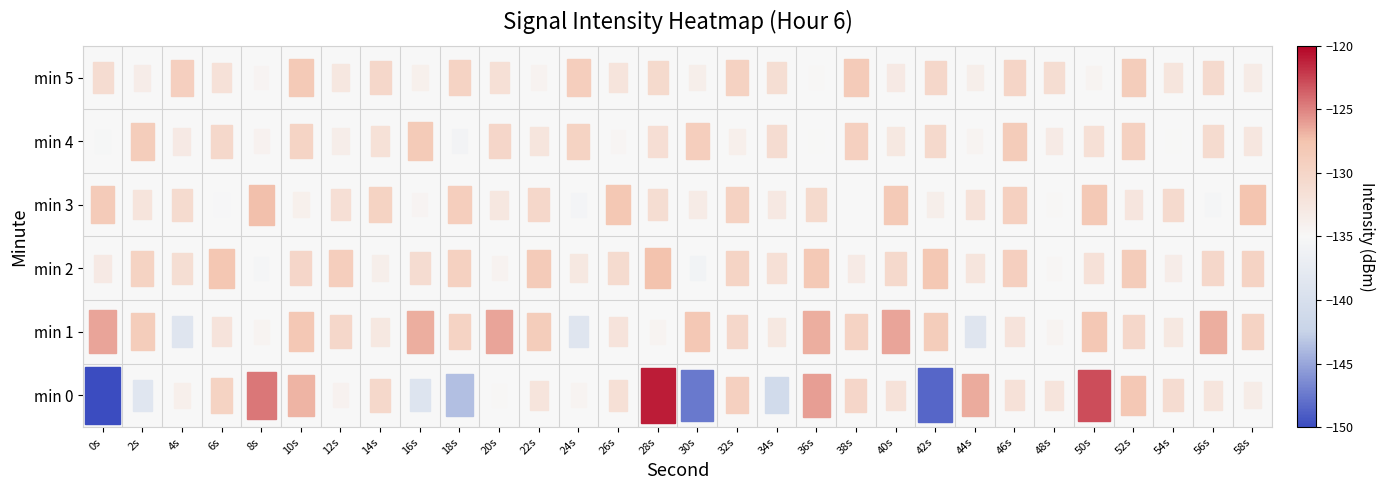

How many values in the 1 series are below -129?

18